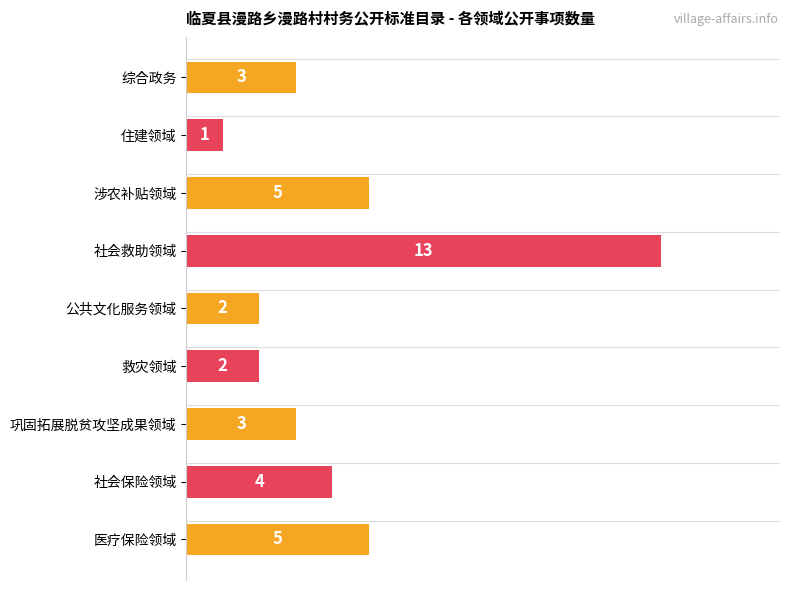

What is the difference between the second highest and minimum values?

4